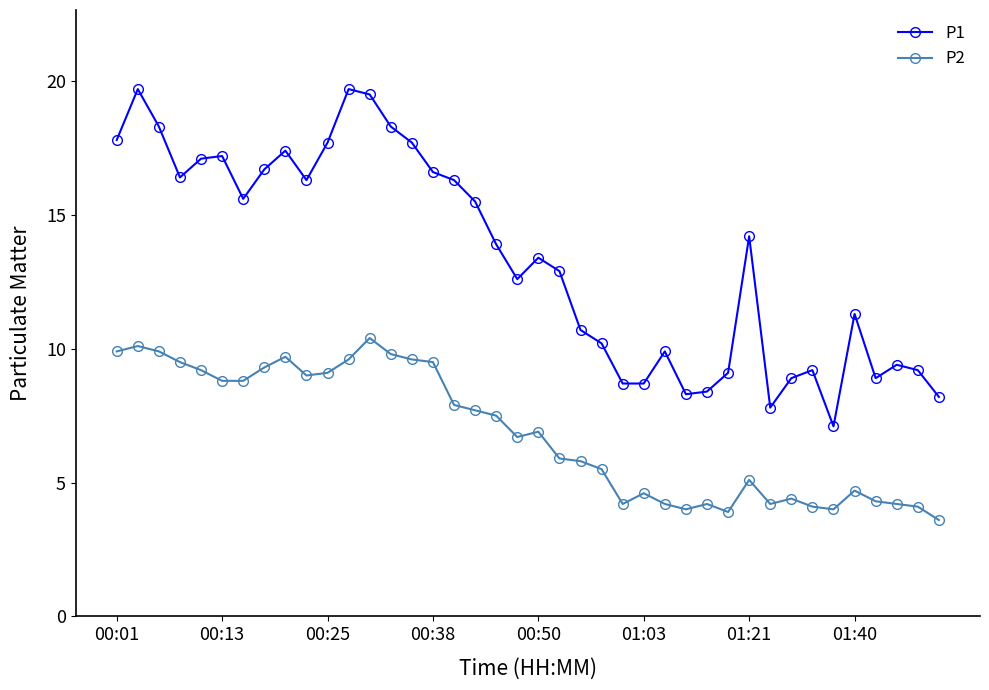

Count the number of data series in this chart.

2